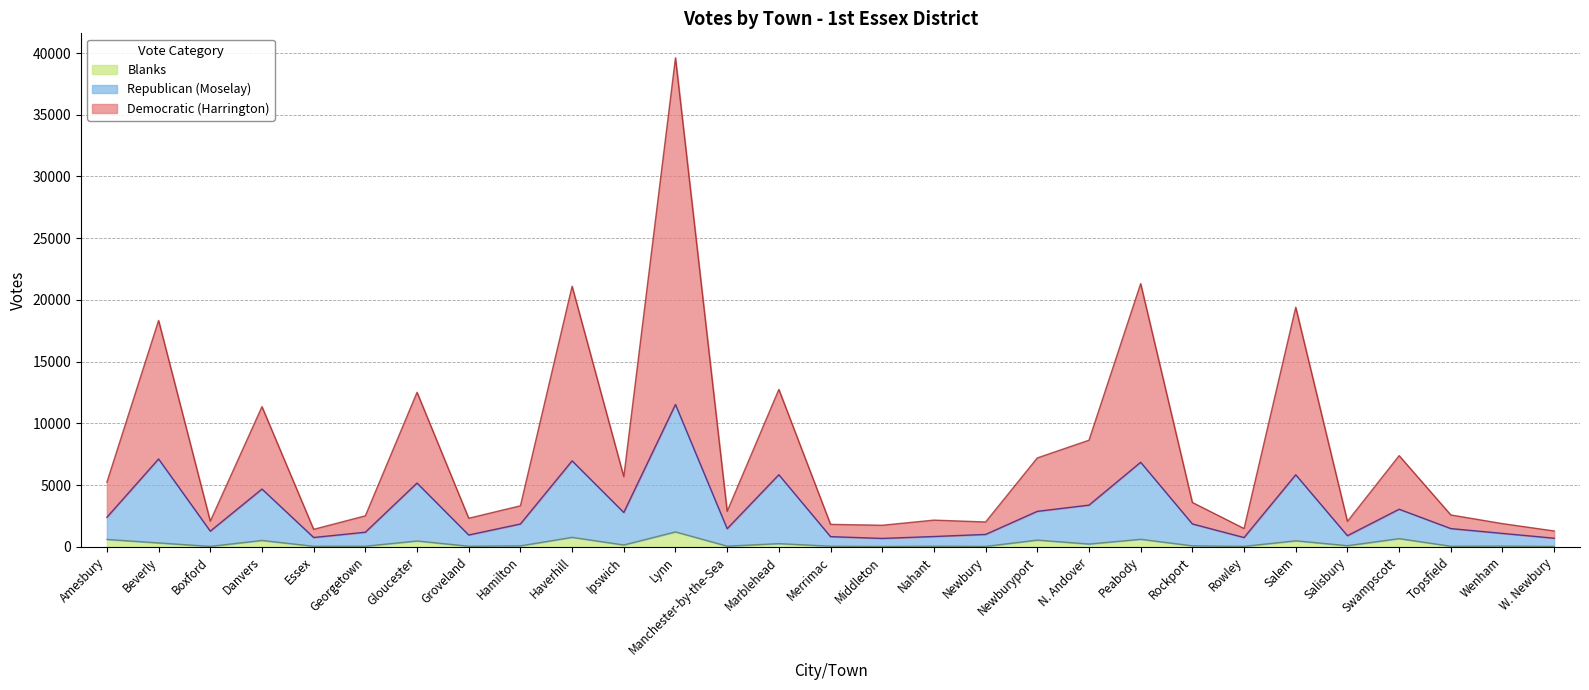

True or false: Democratic (Harrington) and Republican (Moselay) intersect in this chart.

False